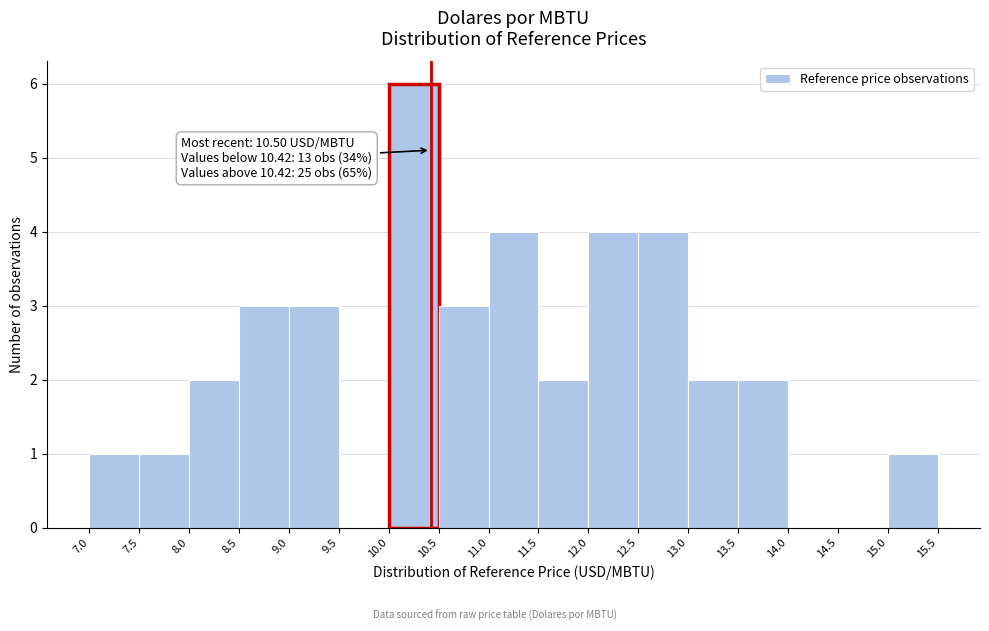

Over which range of the x-axis is the bar tallest?

10.0 to 10.5